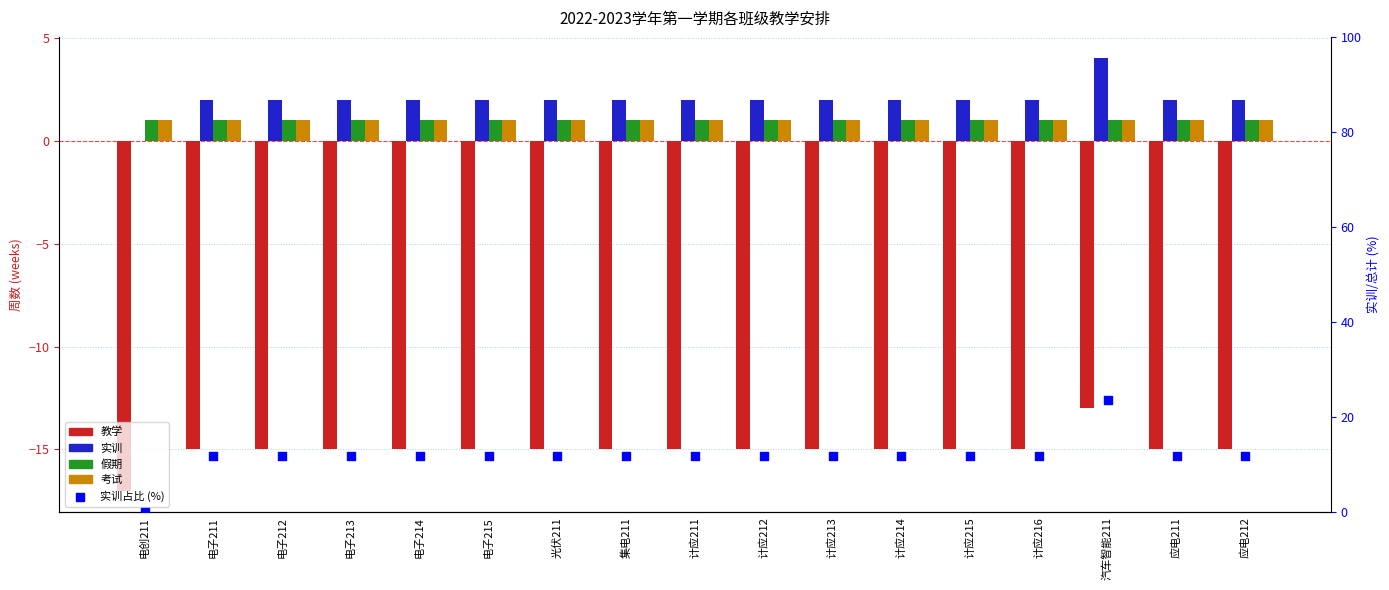

What is the total value across all series at 电子215?

0.8